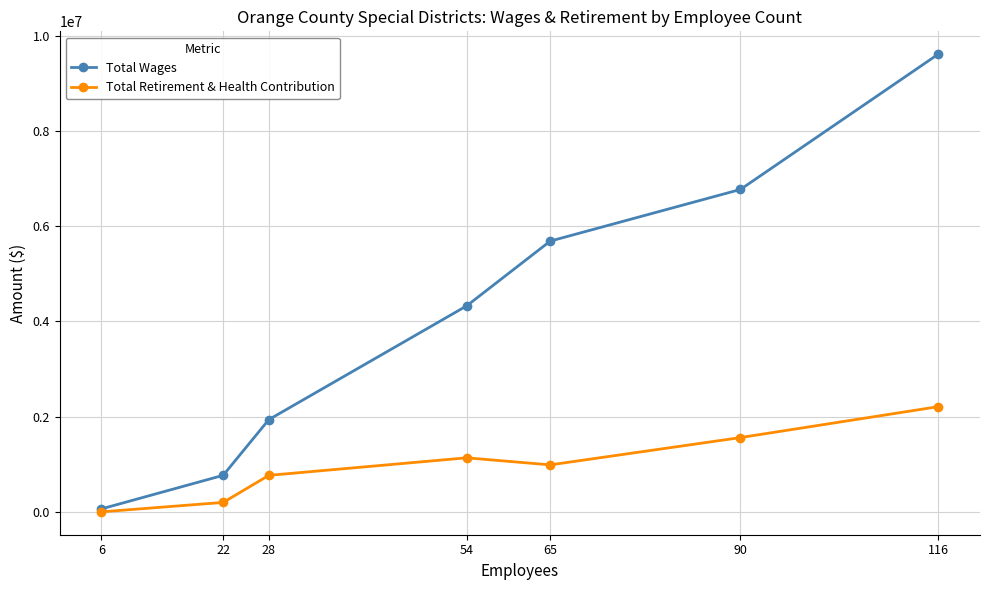

Which series has the largest total across all categories?

Total Wages